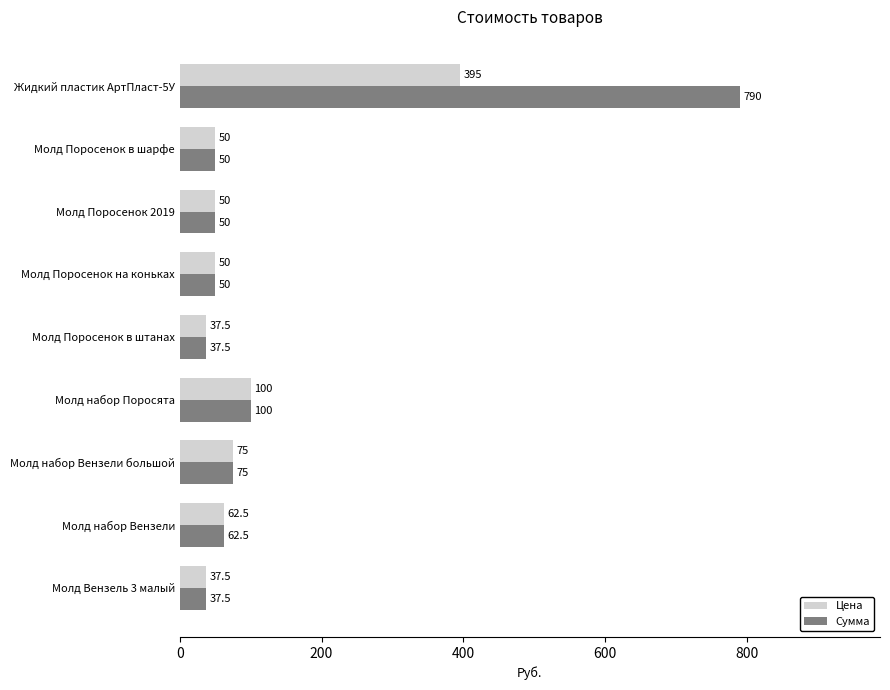

What is the highest value of the Цена series?

395.0